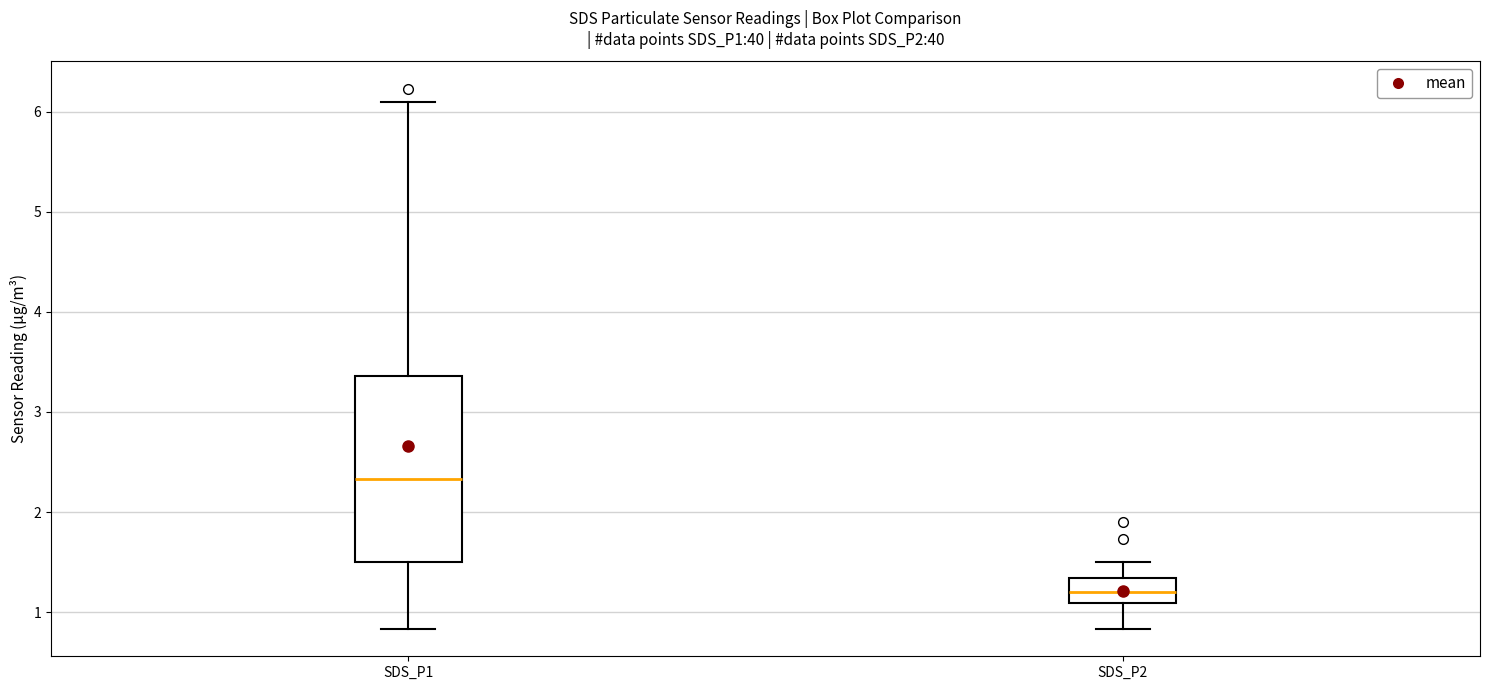

Where is the upper edge of the box for SDS_P2 on the y-axis? The values are not printed on the chart, so give them approximately, as read against the axis.

1.3